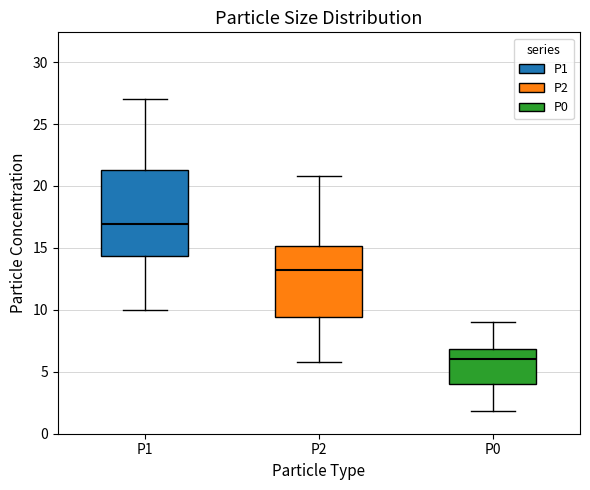

Reading left to right, transcribe this box plot: for each box, give where its median line is, the range the box spans, and where its two whiskers end, as read against the y-axis. The values are not printed on the chart, so give them approximately, as read against the axis.

P1: median 17.0, box 14.5 to 21.5, whiskers 10.0 to 27.0
P2: median 13.0, box 9.5 to 15.0, whiskers 6.0 to 21.0
P0: median 6.0, box 4.0 to 7.0, whiskers 2.0 to 9.0